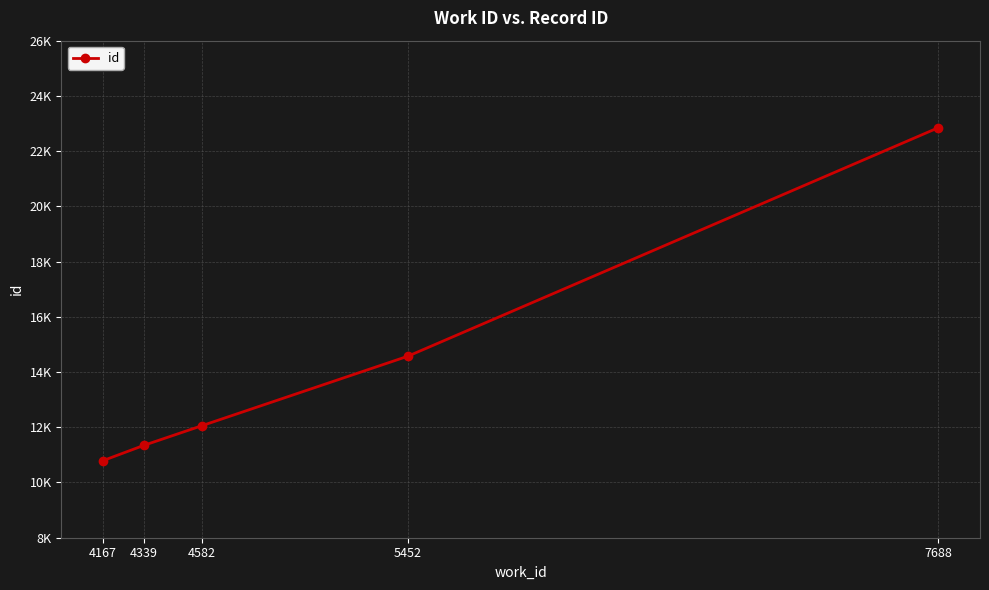

Reading right to left, list all the values displayed in this chart.

7688=22847	5452=14574	4582=12053	4339=11346	4167=10794